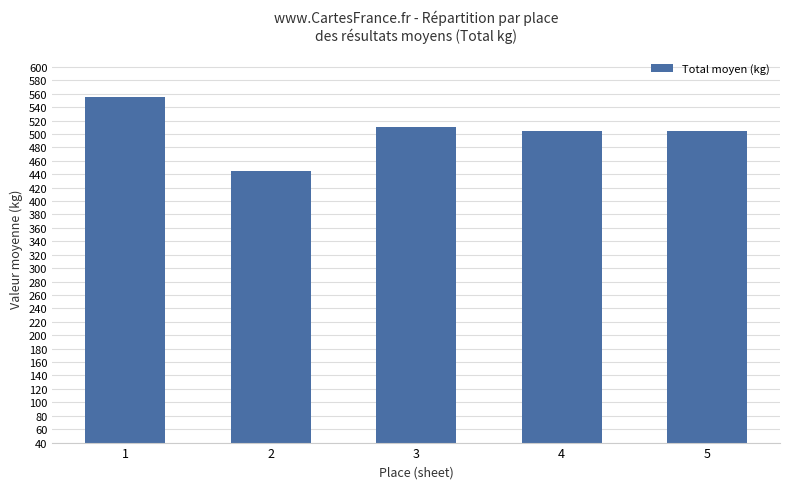

Approximately how many times larger is the value at 5 compared to 1?

0.9